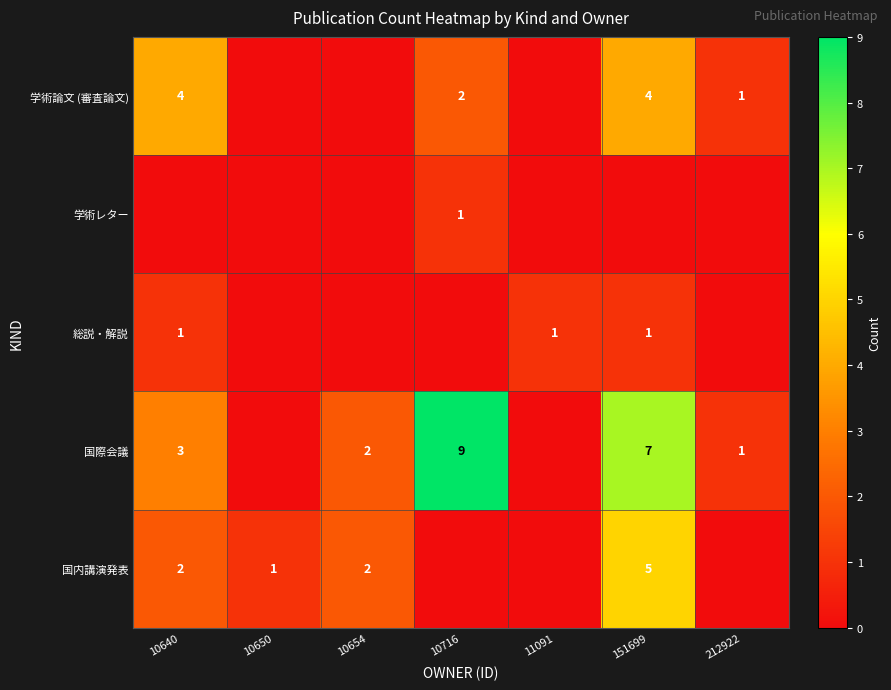

True or false: 国内講演発表 has a value of 3 at 10654.

False